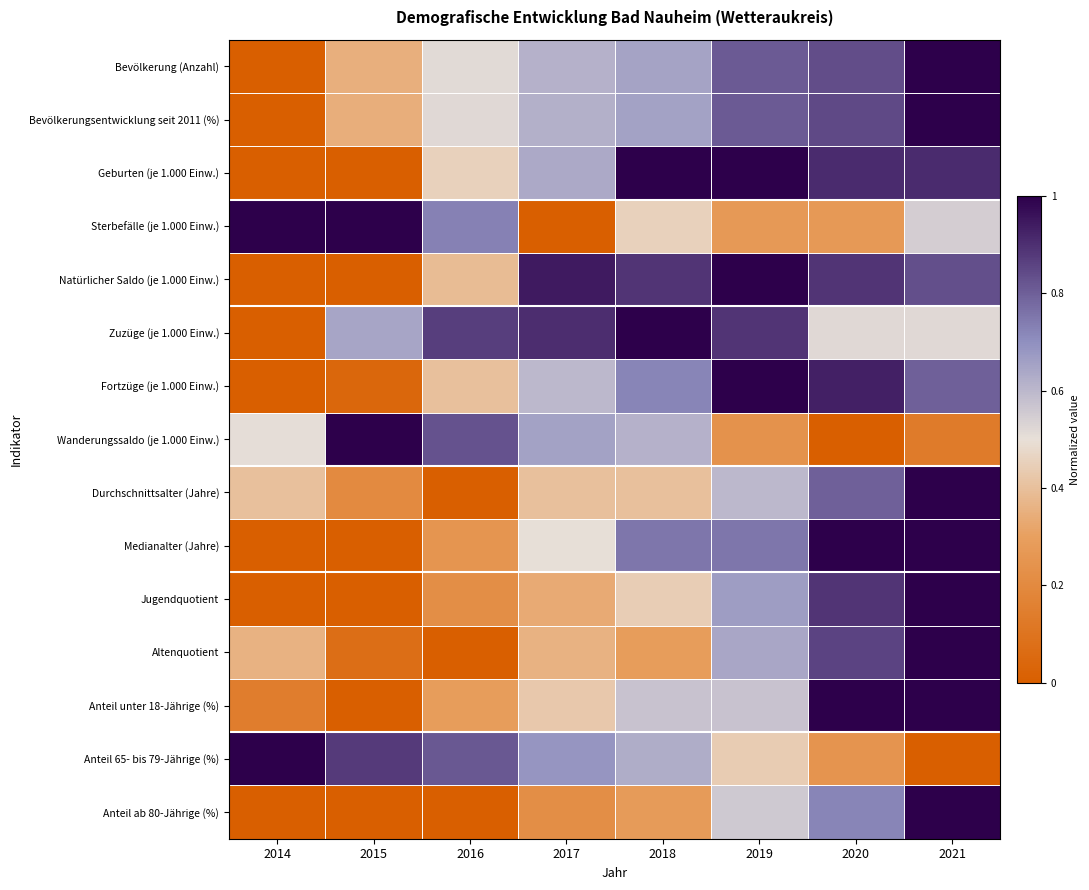

Reading left to right, transcribe all the data shown in this chart.

Bevölkerung (Anzahl): 2014=0.0	2015=0.3	2016=0.5	2017=0.6	2018=0.7	2019=0.8	2020=0.8	2021=1.0
Bevölkerungsentwicklung seit 2011 (%): 2014=0.0	2015=0.3	2016=0.5	2017=0.6	2018=0.7	2019=0.8	2020=0.8	2021=1.0
Geburten (je 1.000 Einw.): 2014=0.0	2015=0.0	2016=0.5	2017=0.6	2018=1.0	2019=1.0	2020=0.9	2021=0.9
Sterbefälle (je 1.000 Einw.): 2014=1.0	2015=1.0	2016=0.7	2017=0.0	2018=0.5	2019=0.3	2020=0.3	2021=0.5
Natürlicher Saldo (je 1.000 Einw.): 2014=0.0	2015=0.0	2016=0.4	2017=0.9	2018=0.9	2019=1.0	2020=0.9	2021=0.8
Zuzüge (je 1.000 Einw.): 2014=0.0	2015=0.6	2016=0.9	2017=0.9	2018=1.0	2019=0.9	2020=0.5	2021=0.5
Fortzüge (je 1.000 Einw.): 2014=0.0	2015=0.0	2016=0.4	2017=0.6	2018=0.7	2019=1.0	2020=0.9	2021=0.8
Wanderungssaldo (je 1.000 Einw.): 2014=0.5	2015=1.0	2016=0.8	2017=0.7	2018=0.6	2019=0.2	2020=0.0	2021=0.1
Durchschnittsalter (Jahre): 2014=0.4	2015=0.2	2016=0.0	2017=0.4	2018=0.4	2019=0.6	2020=0.8	2021=1.0
Medianalter (Jahre): 2014=0.0	2015=0.0	2016=0.3	2017=0.5	2018=0.8	2019=0.8	2020=1.0	2021=1.0
Jugendquotient: 2014=0.0	2015=0.0	2016=0.2	2017=0.3	2018=0.4	2019=0.7	2020=0.9	2021=1.0
Altenquotient: 2014=0.4	2015=0.1	2016=0.0	2017=0.4	2018=0.3	2019=0.6	2020=0.9	2021=1.0
Anteil unter 18-Jährige (%): 2014=0.1	2015=0.0	2016=0.3	2017=0.4	2018=0.6	2019=0.6	2020=1.0	2021=1.0
Anteil 65- bis 79-Jährige (%): 2014=1.0	2015=0.9	2016=0.8	2017=0.7	2018=0.6	2019=0.4	2020=0.2	2021=0.0
Anteil ab 80-Jährige (%): 2014=0.0	2015=0.0	2016=0.0	2017=0.2	2018=0.3	2019=0.6	2020=0.7	2021=1.0